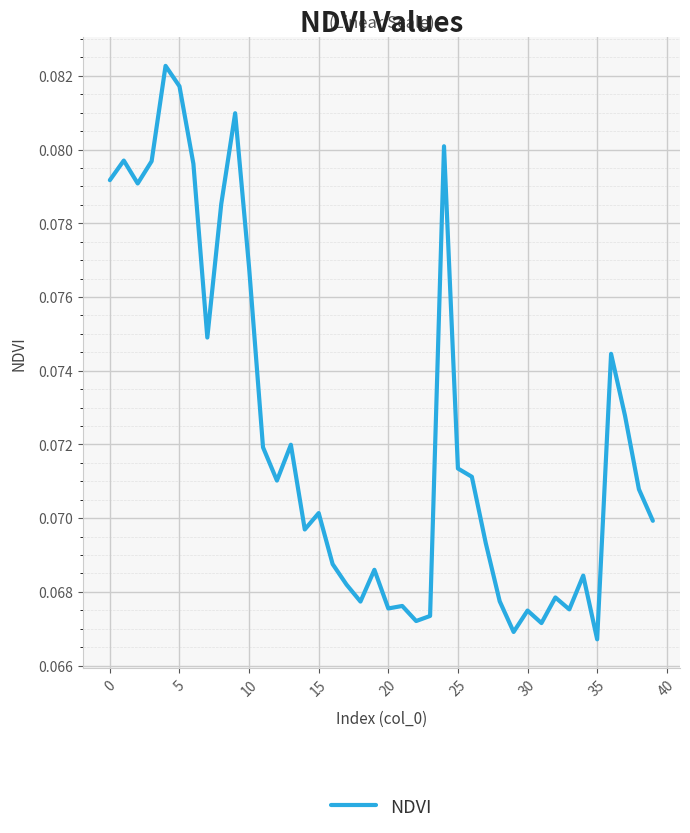

How many values are between 0 and 1?

40